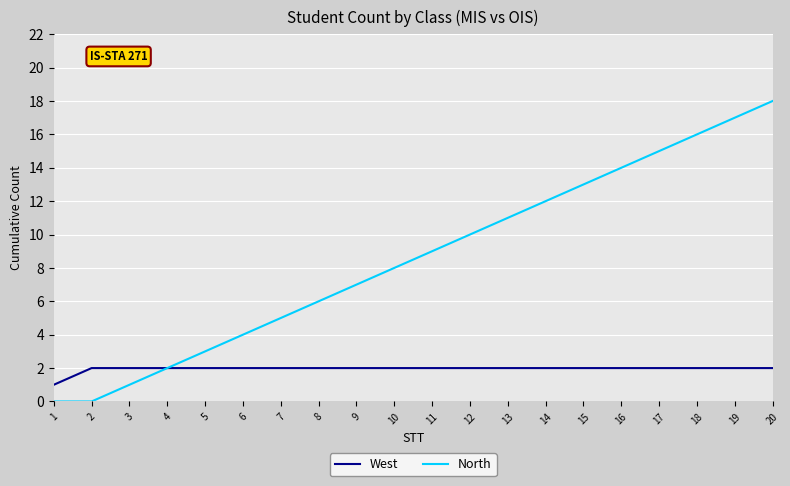

Reading right to left, transcribe all the data shown in this chart.

West: 20=2	19=2	18=2	17=2	16=2	15=2	14=2	13=2	12=2	11=2	10=2	9=2	8=2	7=2	6=2	5=2	4=2	3=2	2=2	1=1
North: 20=18	19=17	18=16	17=15	16=14	15=13	14=12	13=11	12=10	11=9	10=8	9=7	8=6	7=5	6=4	5=3	4=2	3=1	2=0	1=0